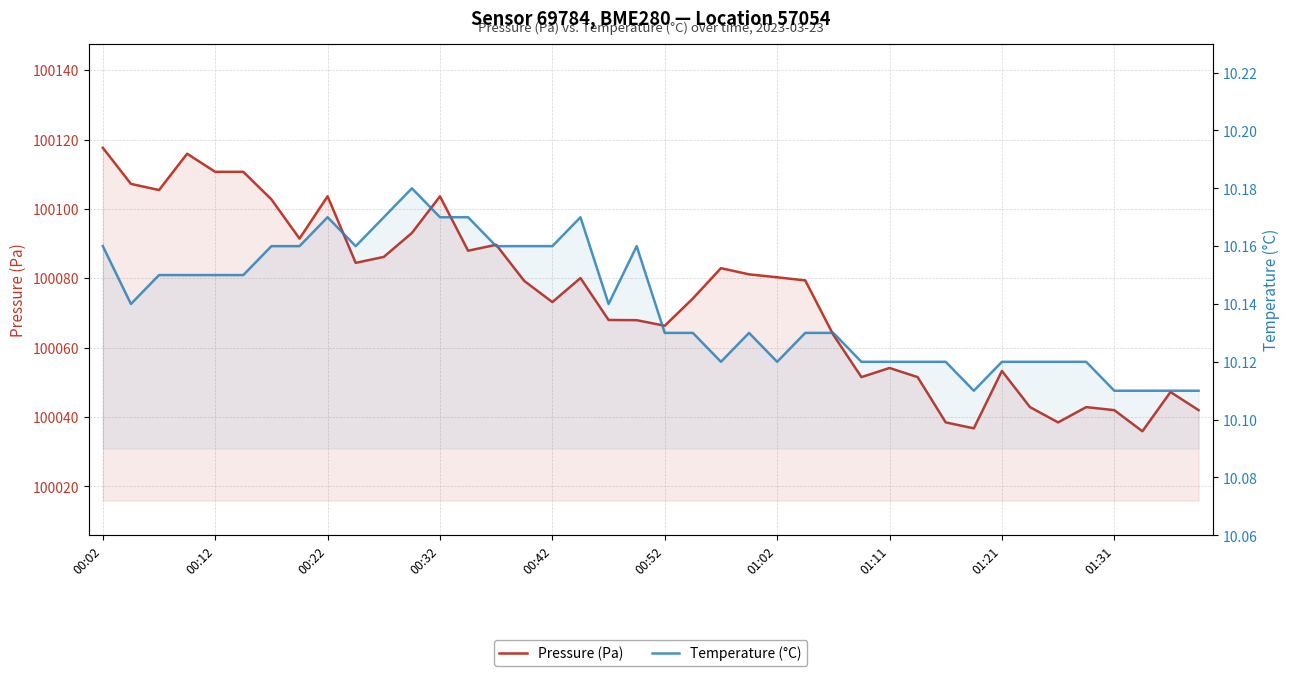

Reading left to right, extract all data points from this chart.

Pressure (Pa): 100117.6	100107.2	100105.4	100115.9	100110.7	100110.7	100102.8	100091.4	100103.6	100084.4	100086.2	100093.1	100103.6	100087.9	100089.7	100079.2	100073.1	100080.1	100068.0	100067.9	100066.3	100074.2	100082.9	100081.1	100080.3	100079.4	100063.7	100051.5	100054.1	100051.5	100038.4	100036.7	100053.3	100042.8	100038.4	100042.8	100042.0	100035.9	100047.2	100042.0
Temperature (°C): 10.2	10.1	10.2	10.2	10.2	10.2	10.2	10.2	10.2	10.2	10.2	10.2	10.2	10.2	10.2	10.2	10.2	10.2	10.1	10.2	10.1	10.1	10.1	10.1	10.1	10.1	10.1	10.1	10.1	10.1	10.1	10.1	10.1	10.1	10.1	10.1	10.1	10.1	10.1	10.1